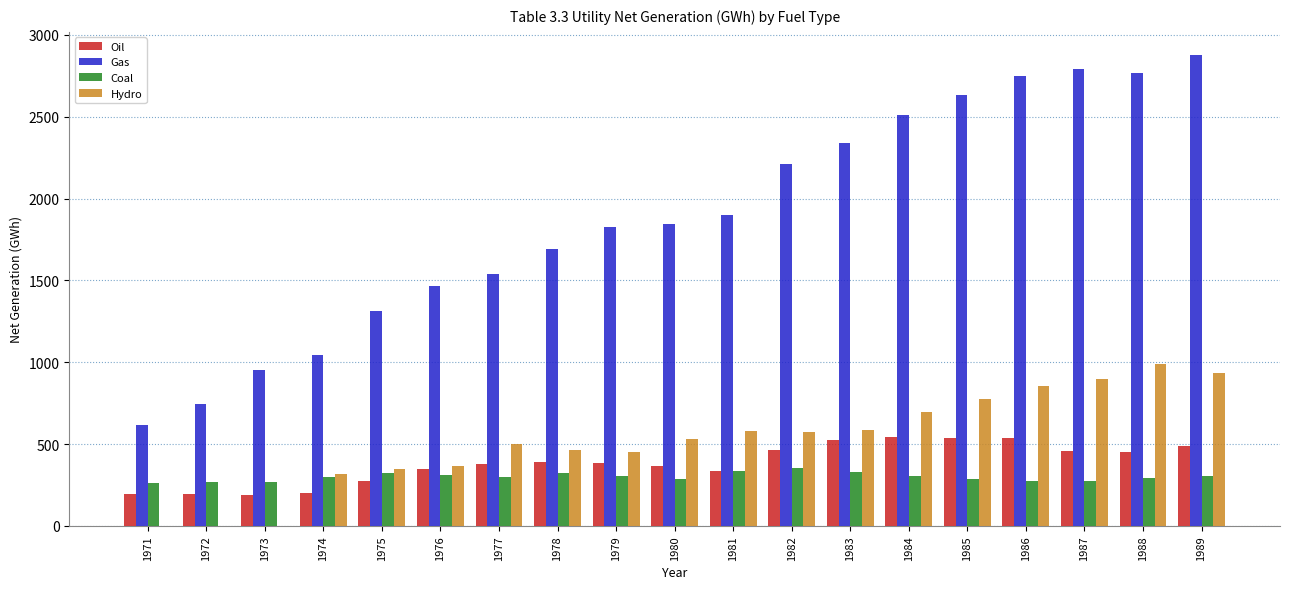

Is the value of Hydro at 1982 greater than the value of Coal at 1982?

Yes